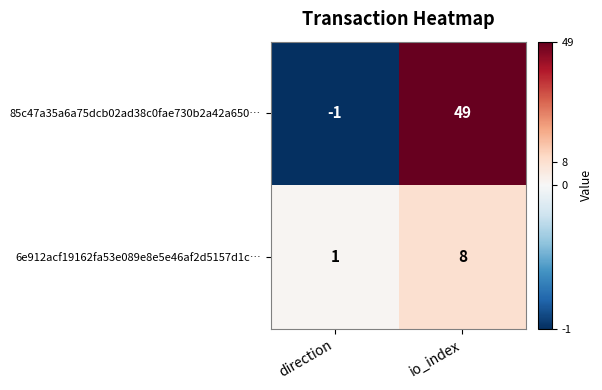

How many negative values does the 85c47a35a6a75dcb02ad38c0fae730b2a42a650… series have?

1